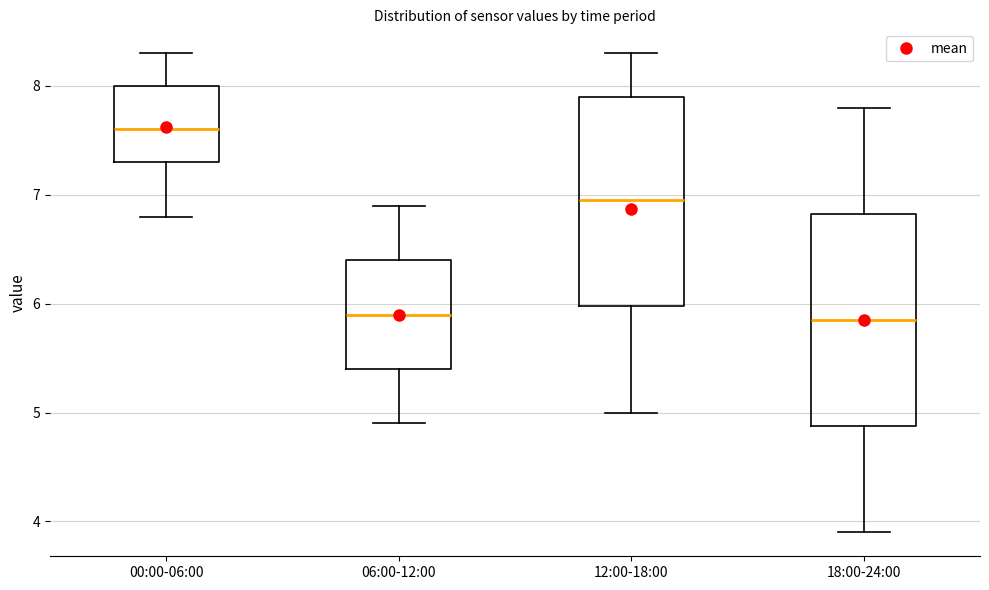

Reading left to right, transcribe this box plot: for each box, give where its median line is, the range the box spans, and where its two whiskers end, as read against the y-axis. The values are not printed on the chart, so give them approximately, as read against the axis.

00:00-06:00: median 7.6, box 7.3 to 8.0, whiskers 6.8 to 8.3
06:00-12:00: median 5.9, box 5.4 to 6.4, whiskers 4.9 to 6.9
12:00-18:00: median 7.0, box 6.0 to 7.9, whiskers 5.0 to 8.3
18:00-24:00: median 5.9, box 4.9 to 6.8, whiskers 3.9 to 7.8